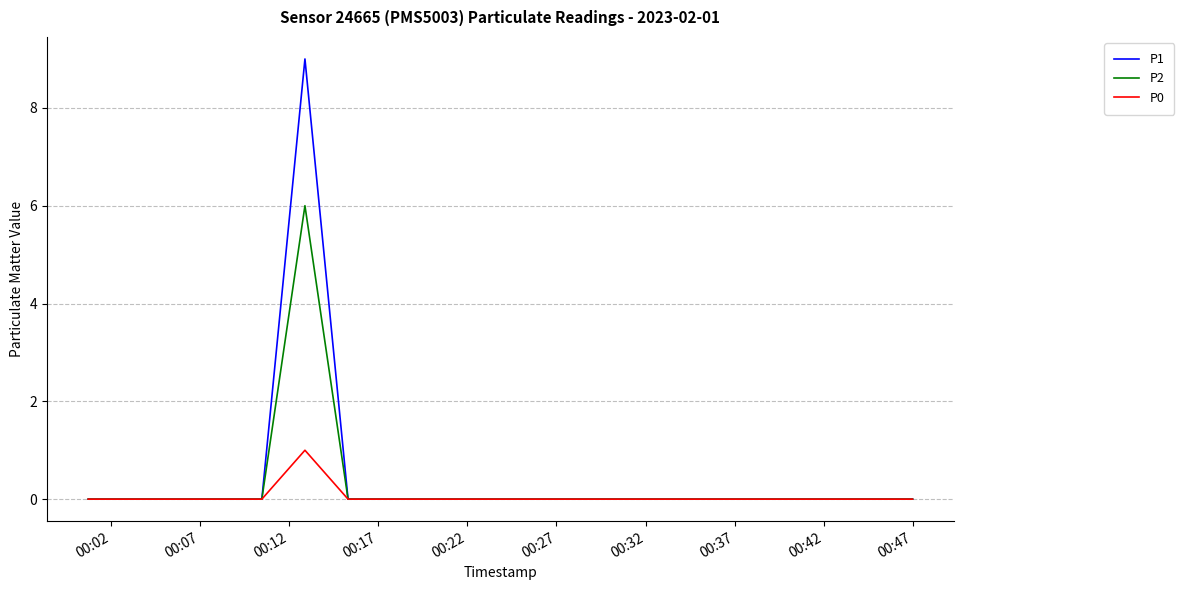

List the series in order of their overall mean, highest first.

P1, P2, P0